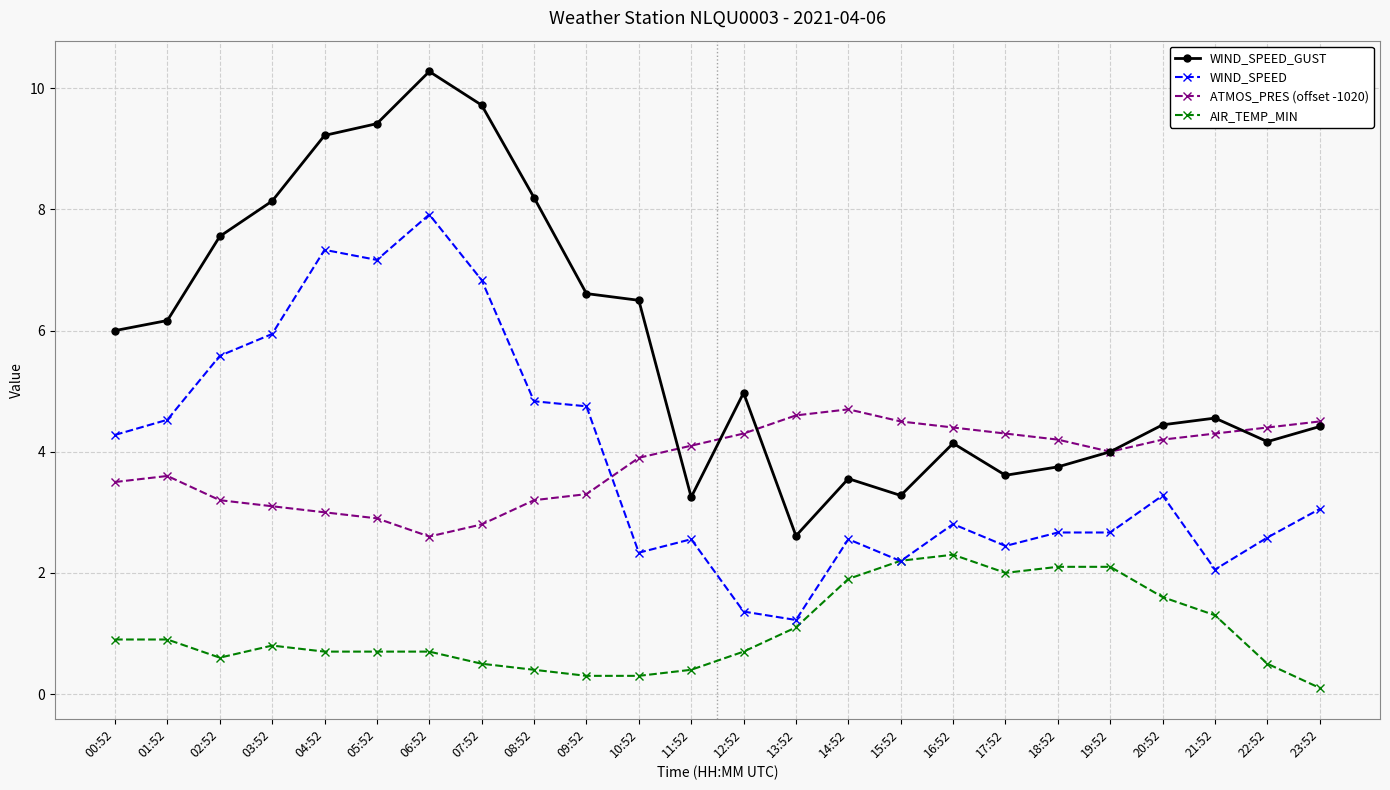

What is the sum of the WIND_SPEED_GUST values at 10:52 and 00:52?

12.5